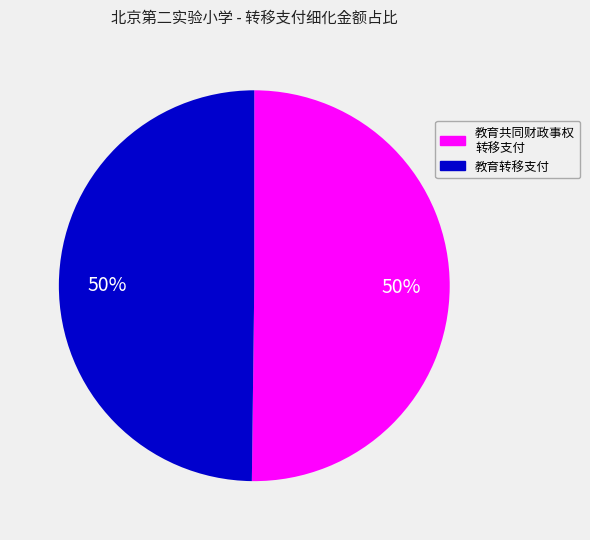

Is there a majority slice in this chart?

No